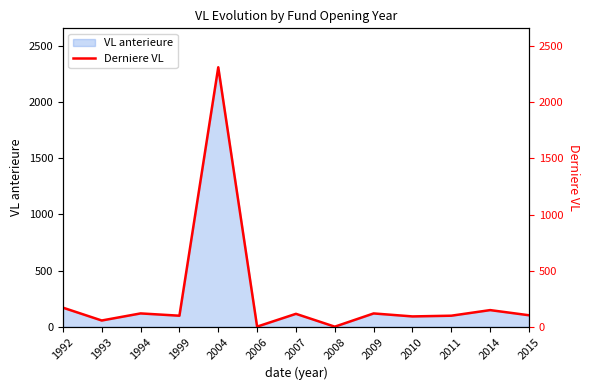

Reading left to right, extract all data points from this chart.

170.6	56.1	119.2	98.8	2313.0	1.6	115.6	1.1	119.1	92.5	98.9	148.8	102.9